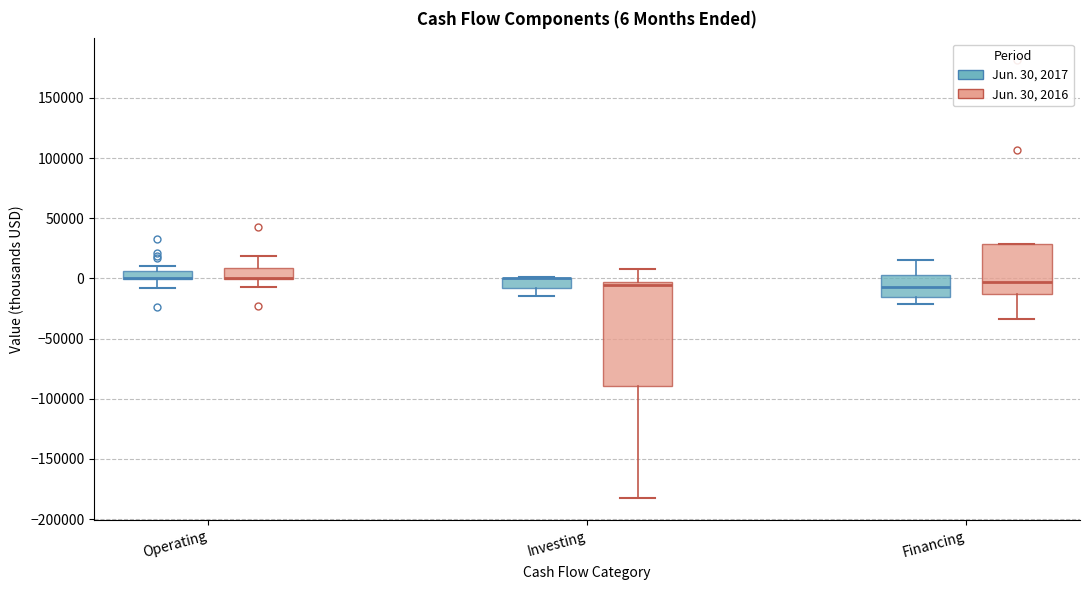

Which box is the tallest, from its lower edge to its upper edge?

Investing (Jun. 30, 2016)